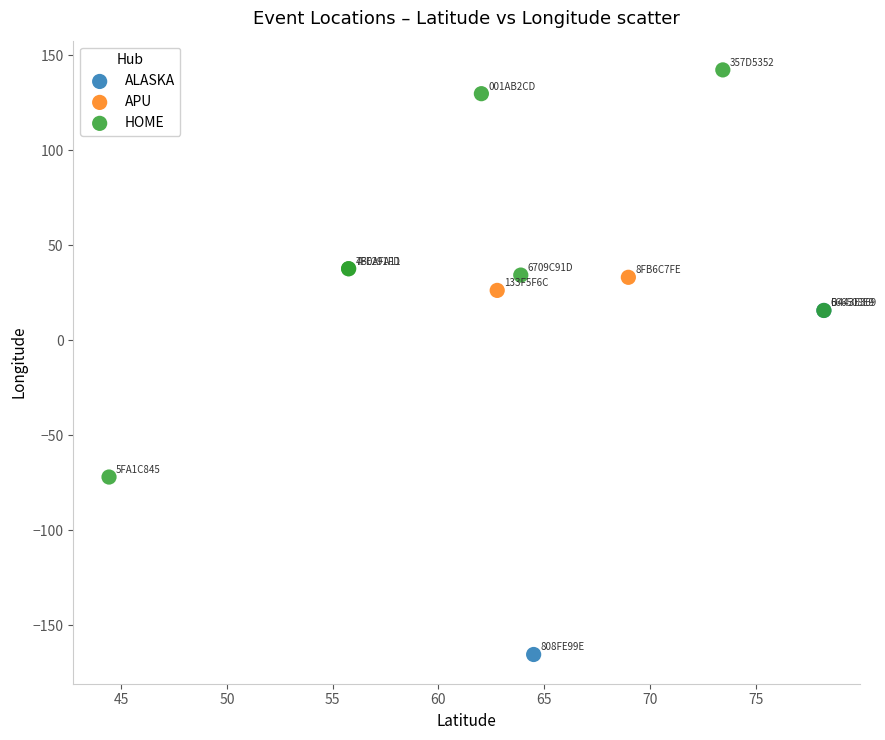

Which series contains the lowest Y value?

ALASKA